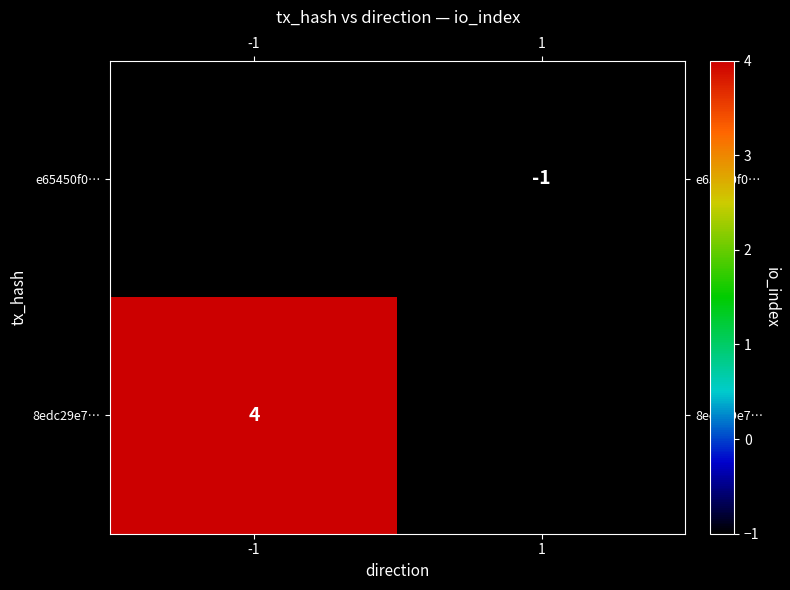

Is the value of e65450f0… at 1 greater than the value of 8edc29e7… at -1?

No